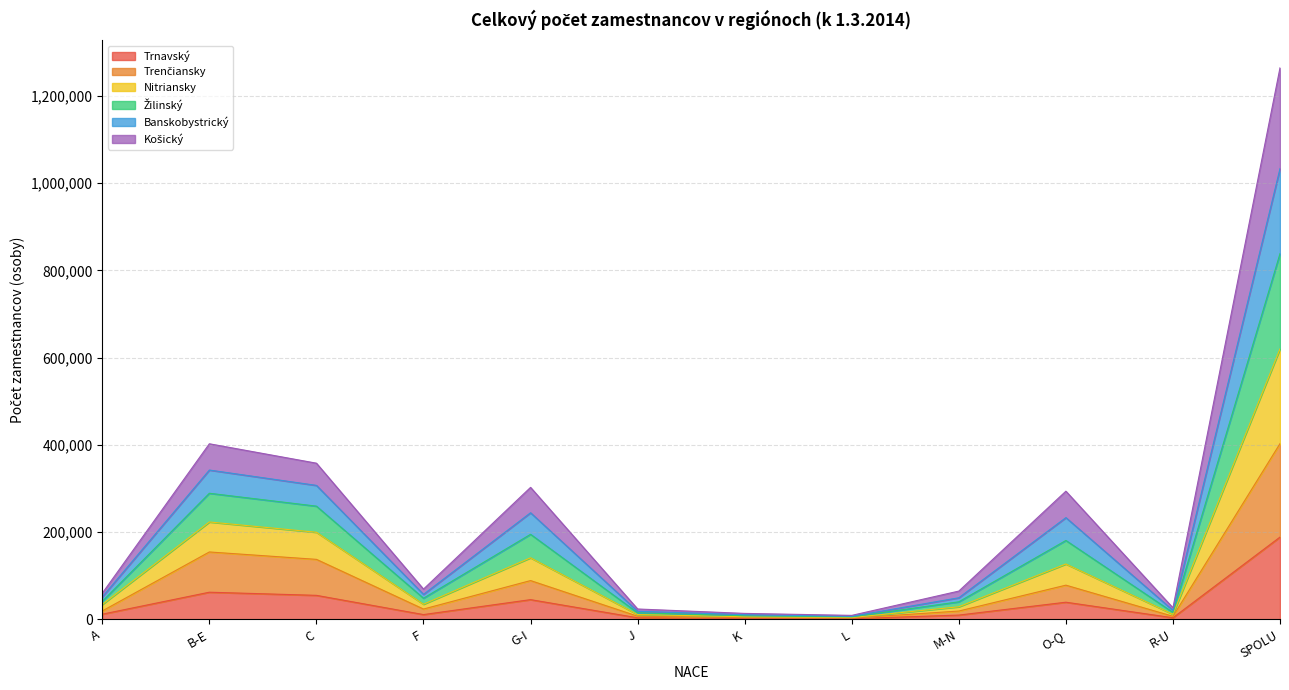

The value of Trenčiansky at K is 3571. True or false?

True